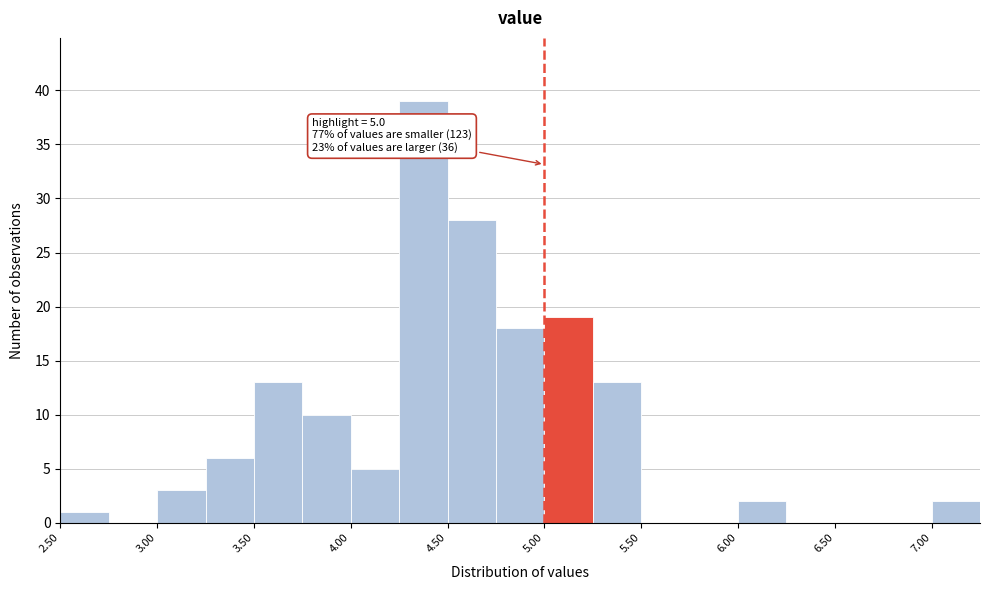

Over which range of the x-axis is the bar tallest?

4.25 to 4.50